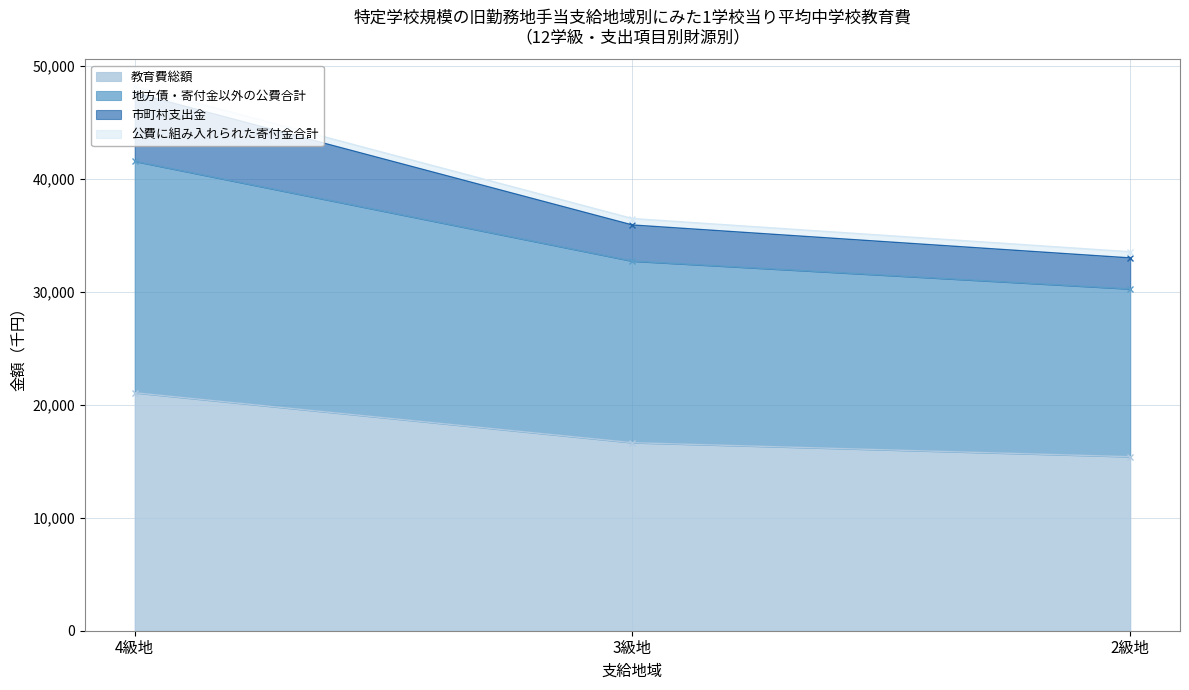

What is the sum of the 市町村支出金 values at 4級地 and 3級地?

83568